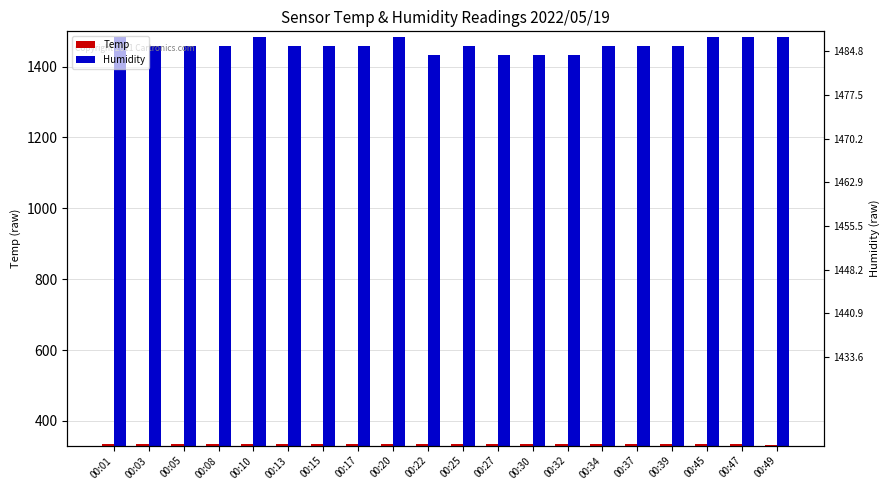

At 00:15, list the series in order from smallest to largest.

Temp, Humidity